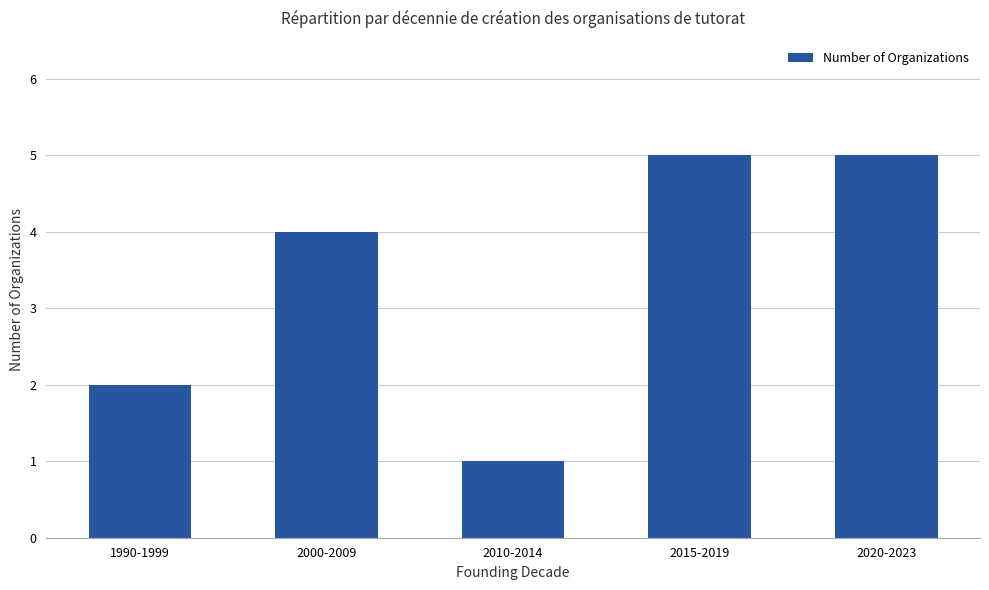

Reading left to right, list all the values displayed in this chart.

2	4	1	5	5